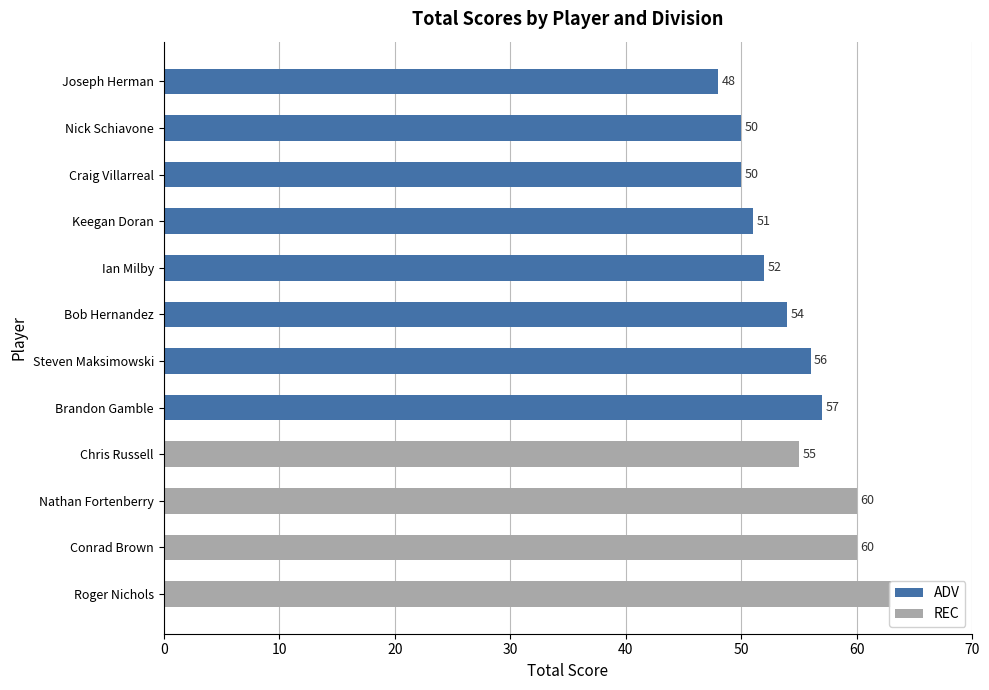

At which category does the chart reach its minimum across all series?

Joseph Herman